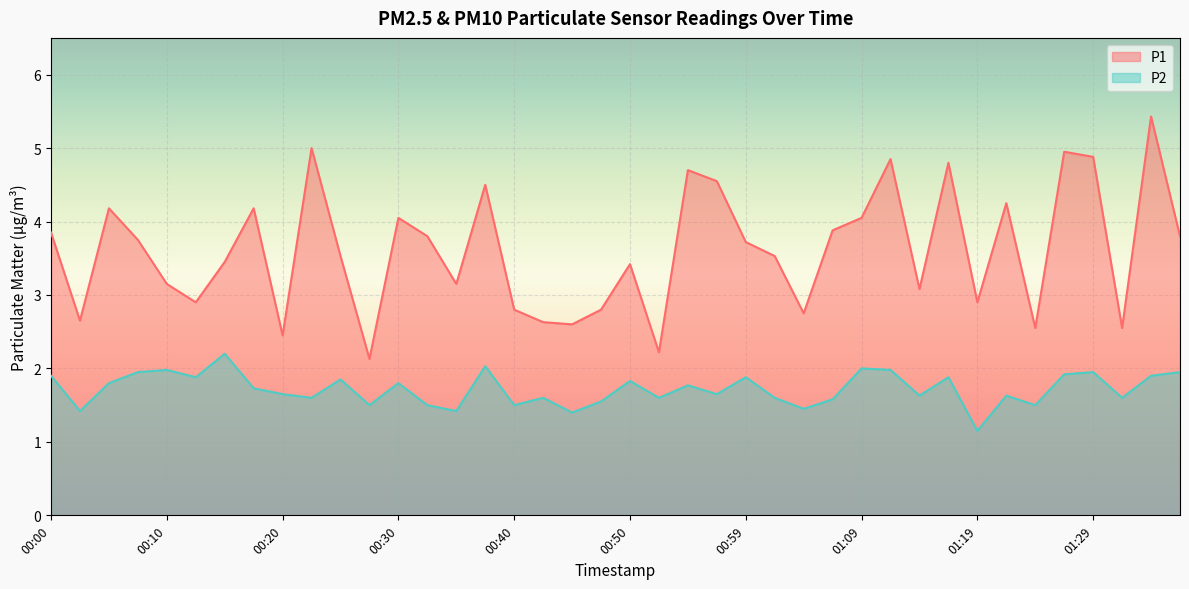

What is the total value across all series at 01:14?

4.7